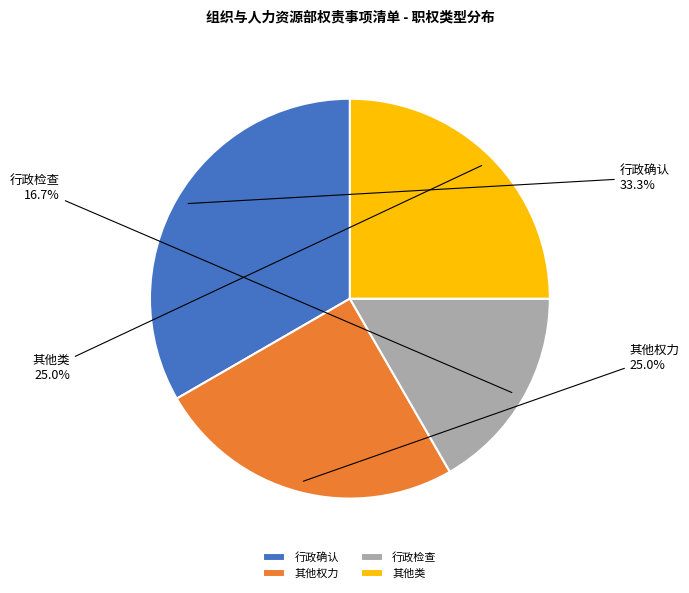

Does 其他类 represent more than half of the total?

No